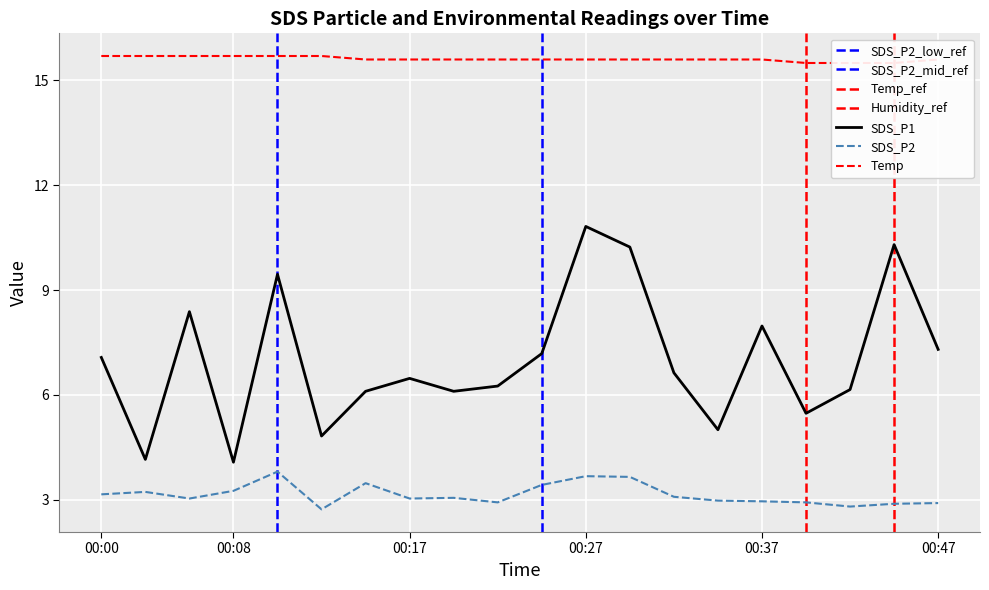

How many distinct data groups are displayed?

3